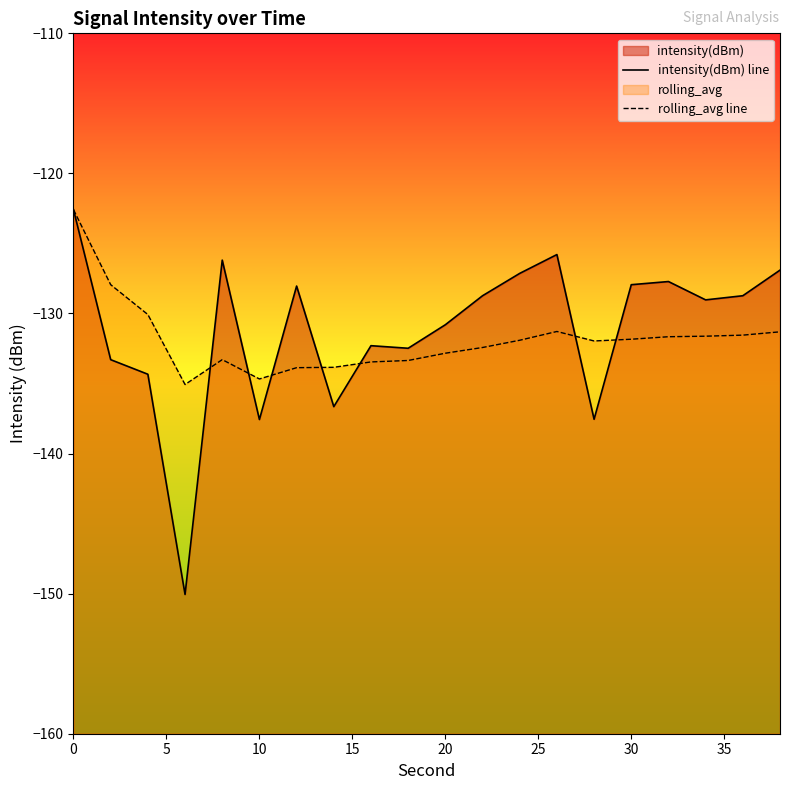

Rank the series by their maximum value, from lowest to highest.

intensity(dBm) line, rolling_avg line